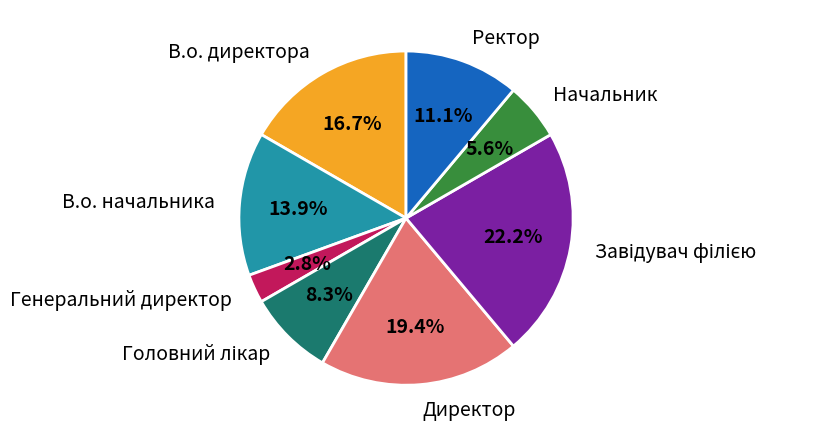

Approximately how many times larger is the value at В.о. директора compared to В.о. начальника?

1.2